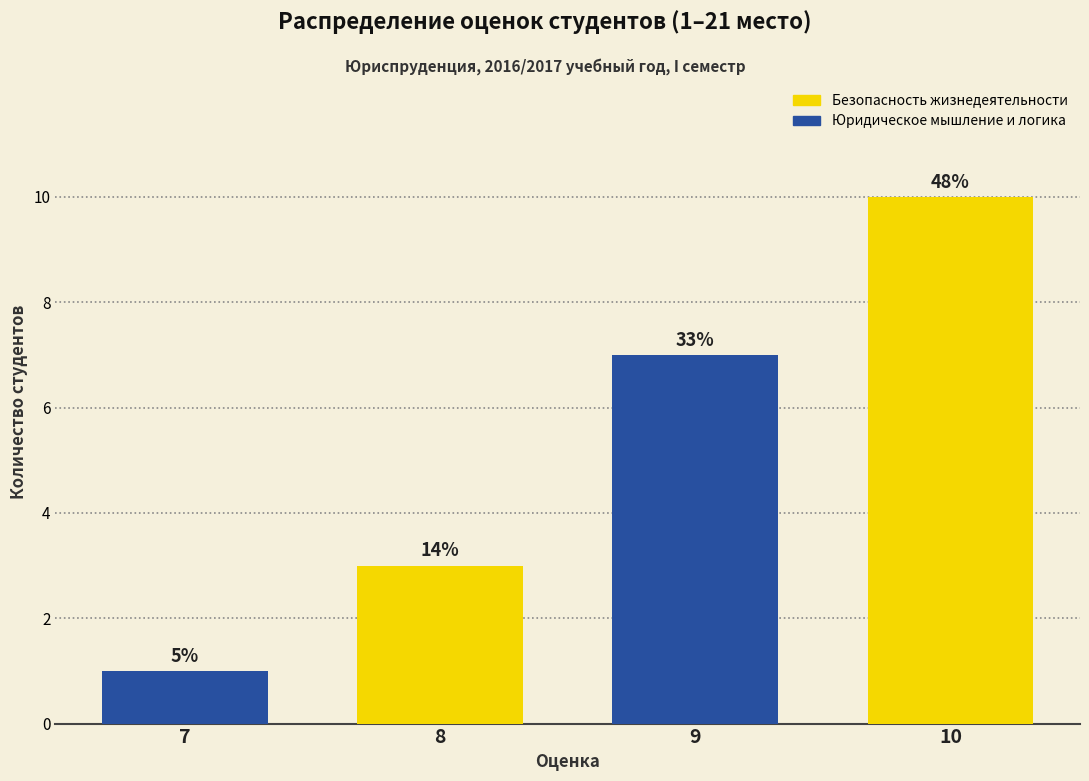

Reading right to left, list all the values displayed in this chart.

10=10	9=7	8=3	7=1